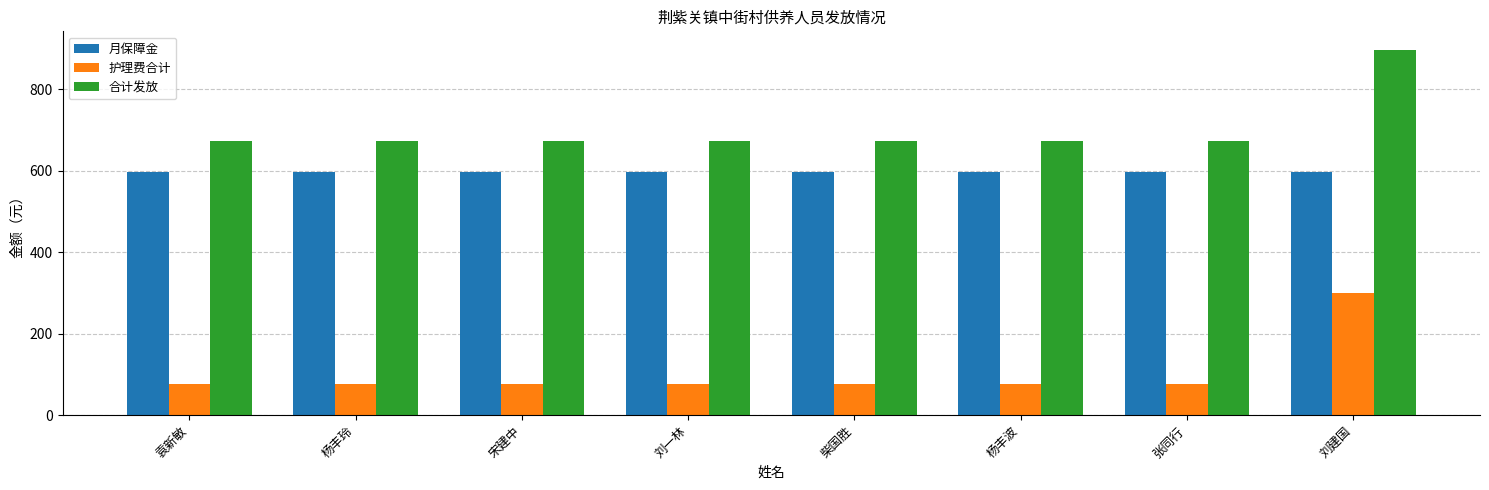

What is the minimum value for 月保障金?

598